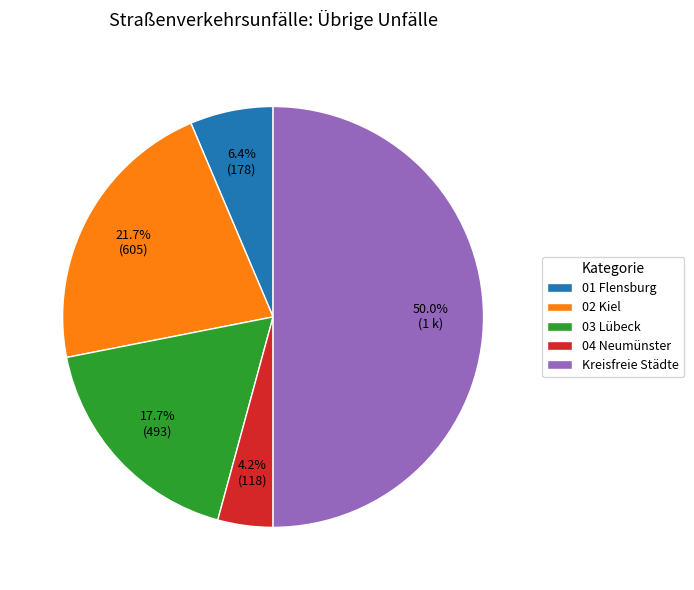

Does 03 Lübeck represent more than half of the total?

No